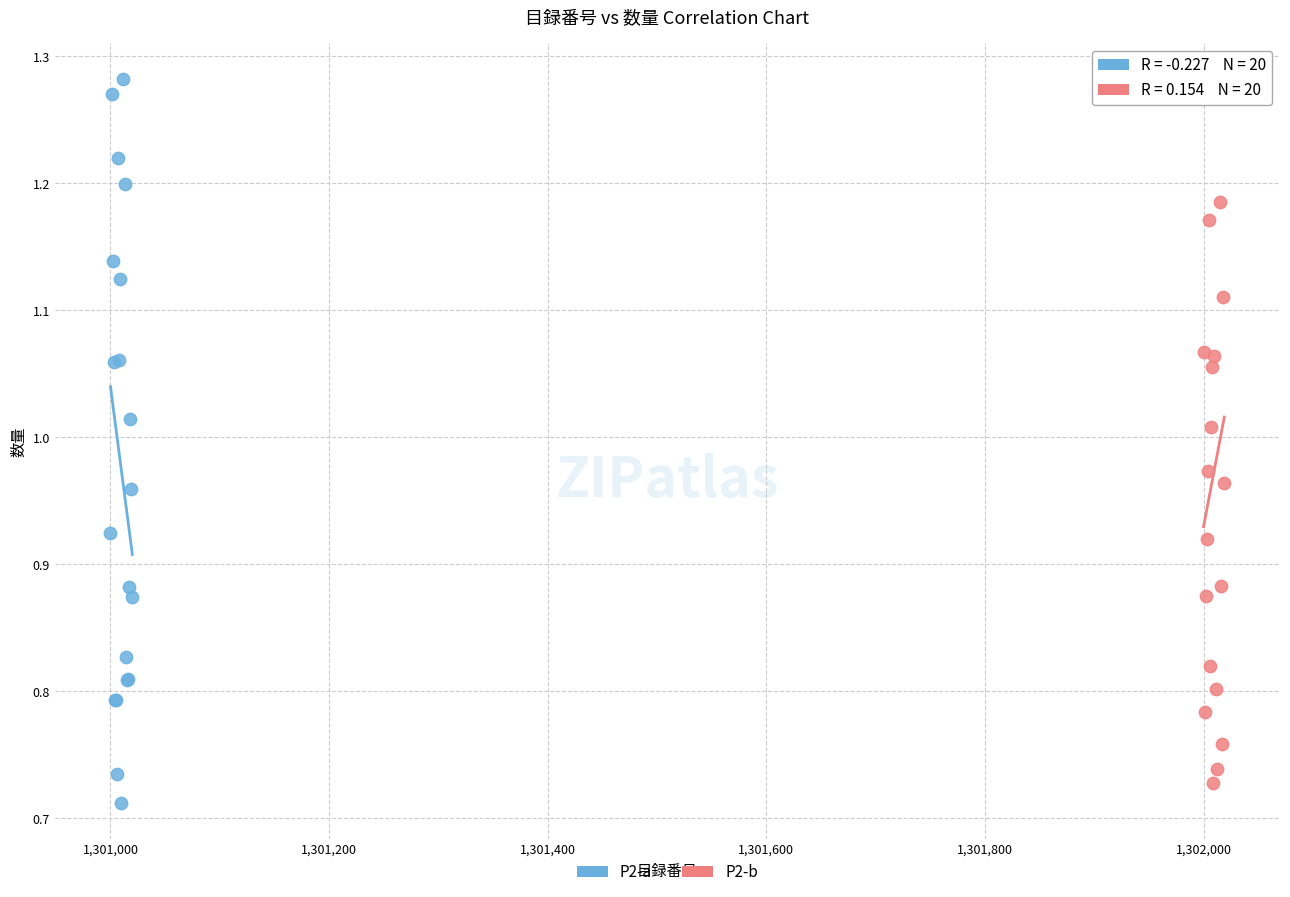

Which series has the largest Y range (max minus min)?

P2-a